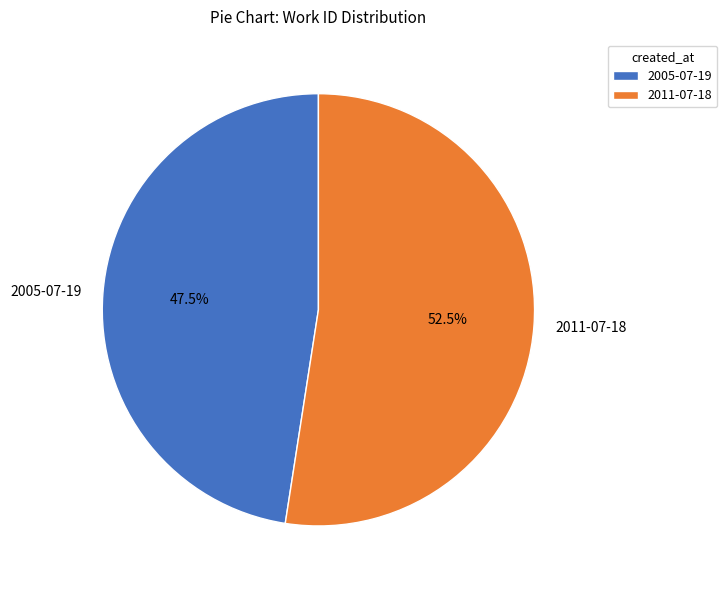

To the nearest percent, what is the average slice percentage?

50%